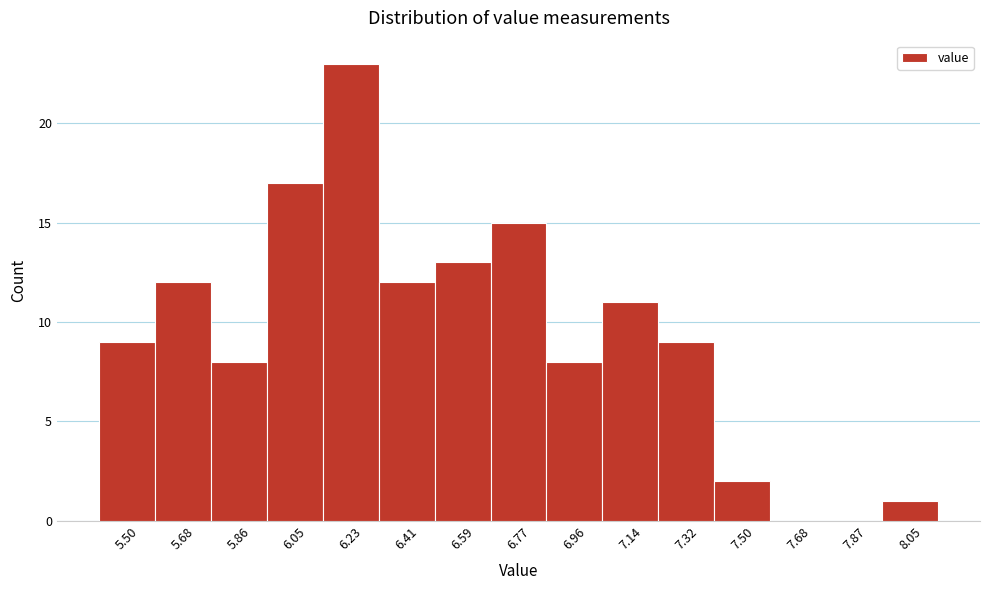

Reading left to right, list all the values displayed in this chart.

5.50=9	5.68=12	5.86=8	6.05=17	6.23=23	6.41=12	6.59=13	6.77=15	6.96=8	7.14=11	7.32=9	7.50=2	7.68=0	7.87=0	8.05=1